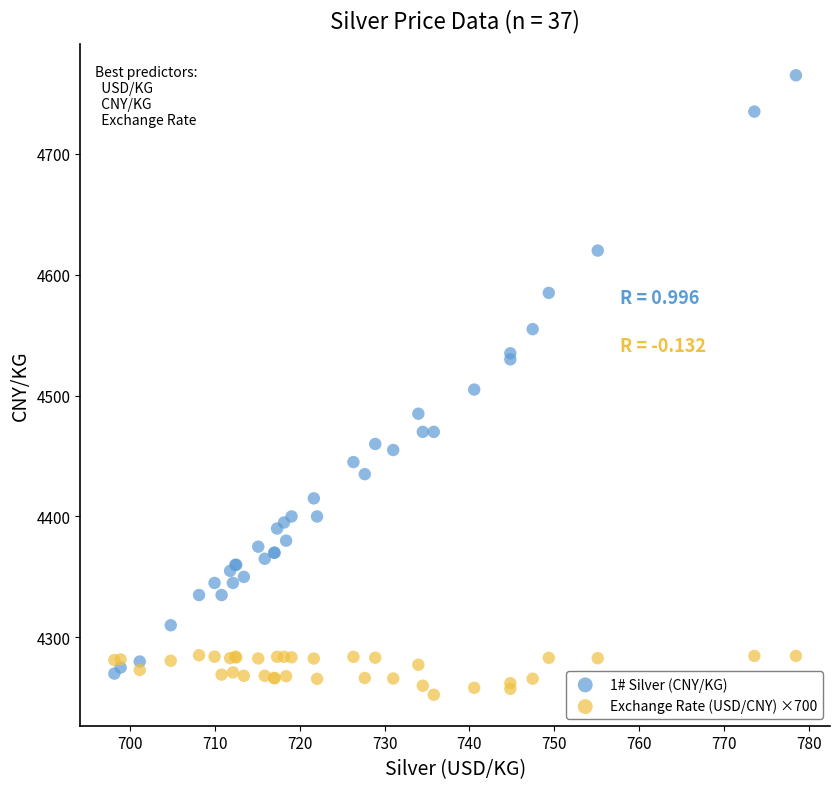

Which series contains the highest Y value?

1# Silver (CNY/KG)